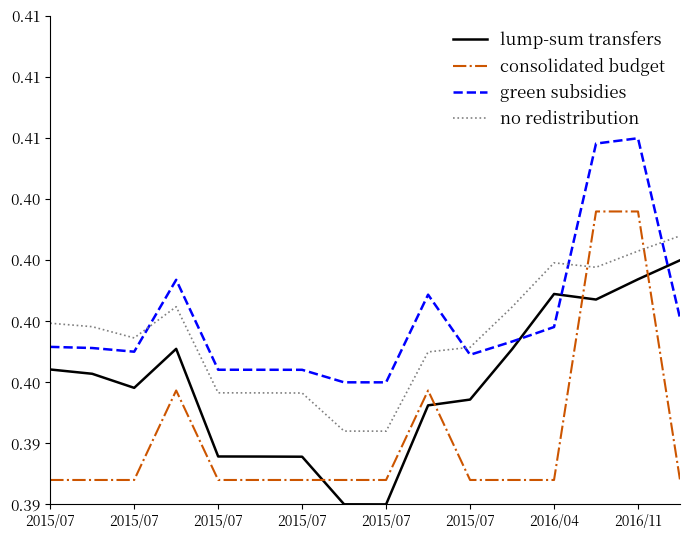

Which series has the largest range (max minus min)?

consolidated budget